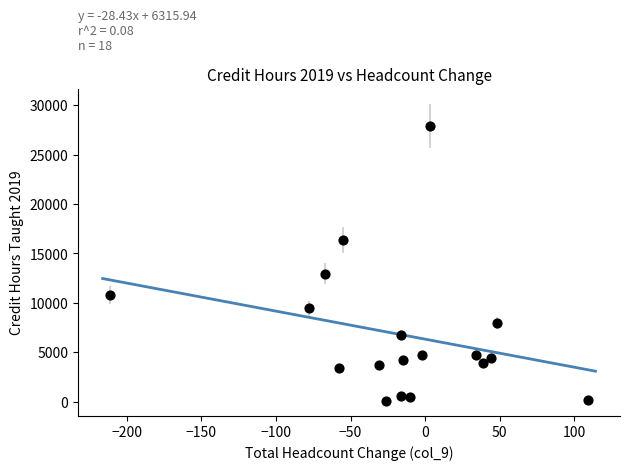

What Y value in the scatter plot is closest to 13985?

12966.0